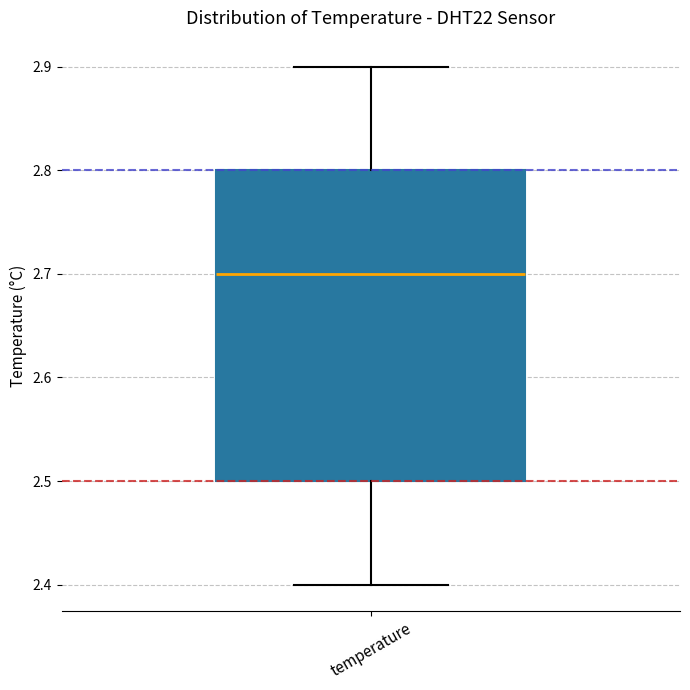

Where is the upper edge of the box for temperature on the y-axis? The values are not printed on the chart, so give them approximately, as read against the axis.

2.8